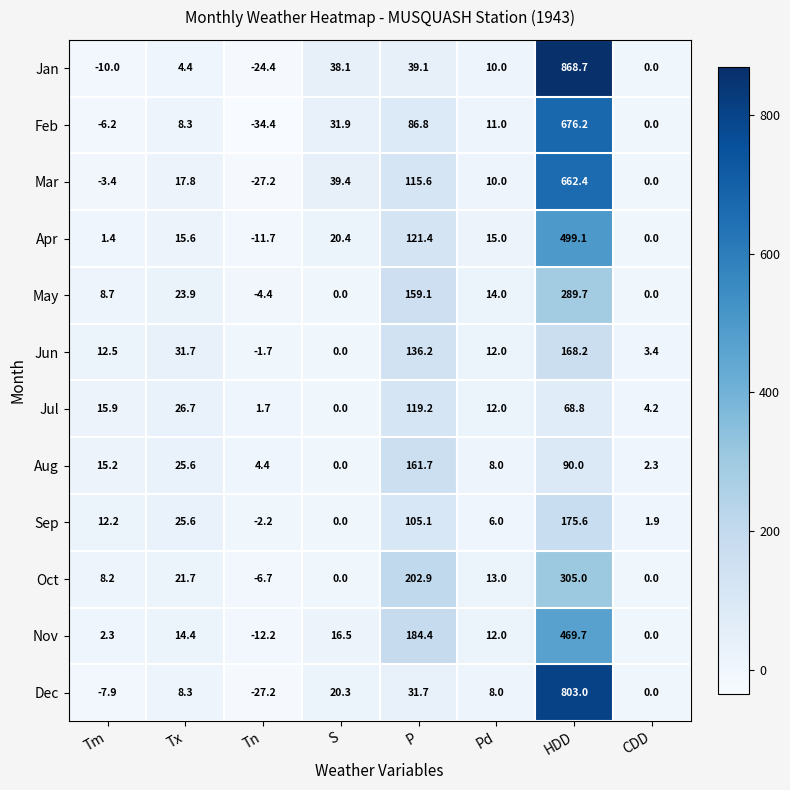

True or false: Dec has a value of 34.0 at S.

False